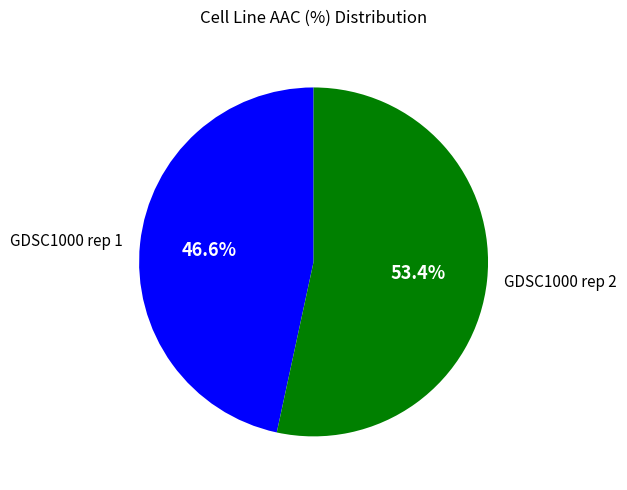

To the nearest percent, what is the combined percentage of GDSC1000 rep 1 and GDSC1000 rep 2?

100%